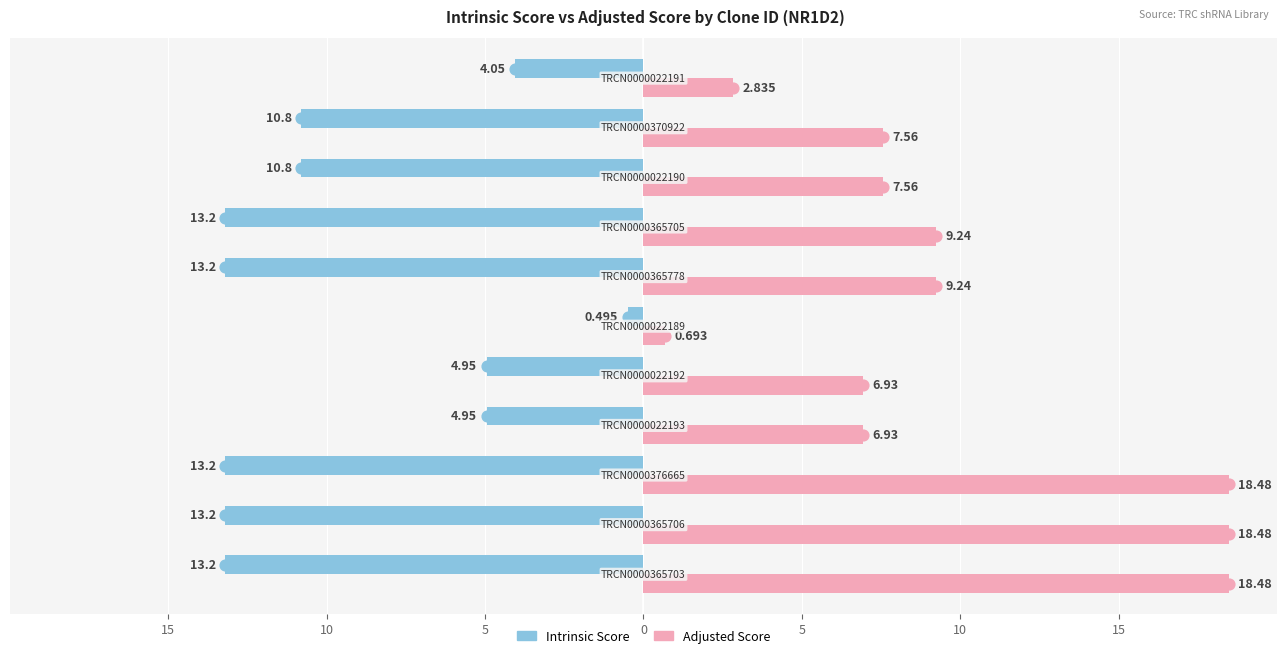

Which series contains the highest Y value?

Adjusted Score